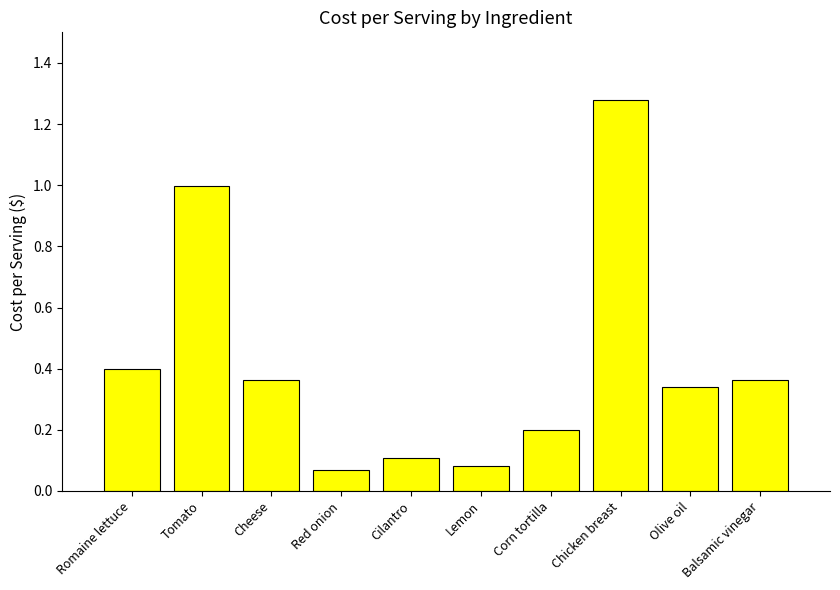

True or false: the data shows 0.5 at Balsamic vinegar.

False